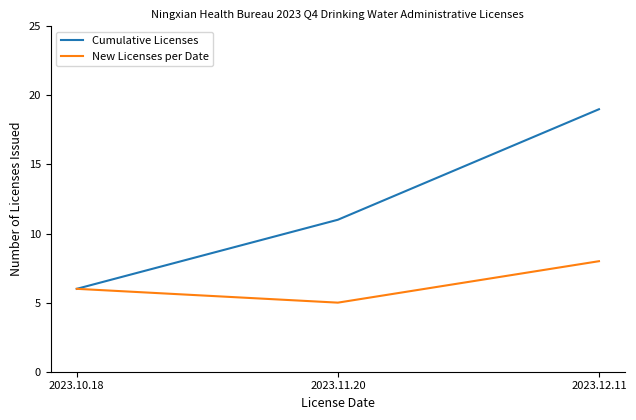

What position from the left is 2023.11.20?

2